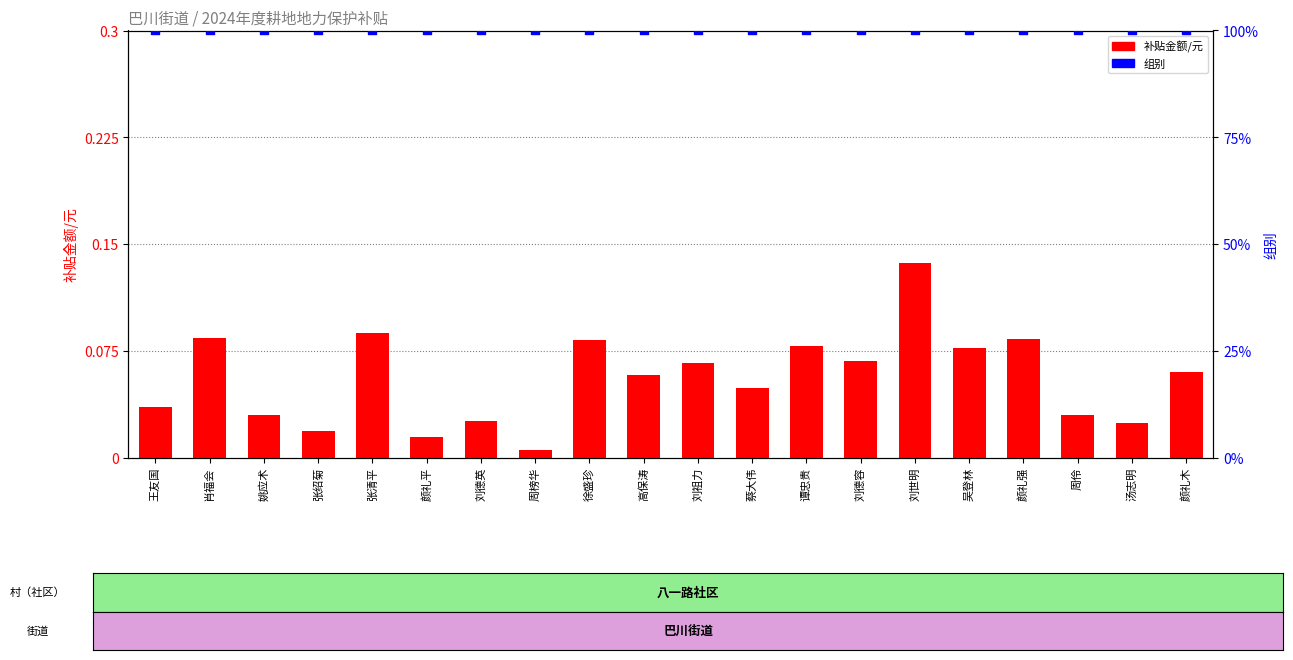

Which series has the widest spread of Y values?

补贴金额/元